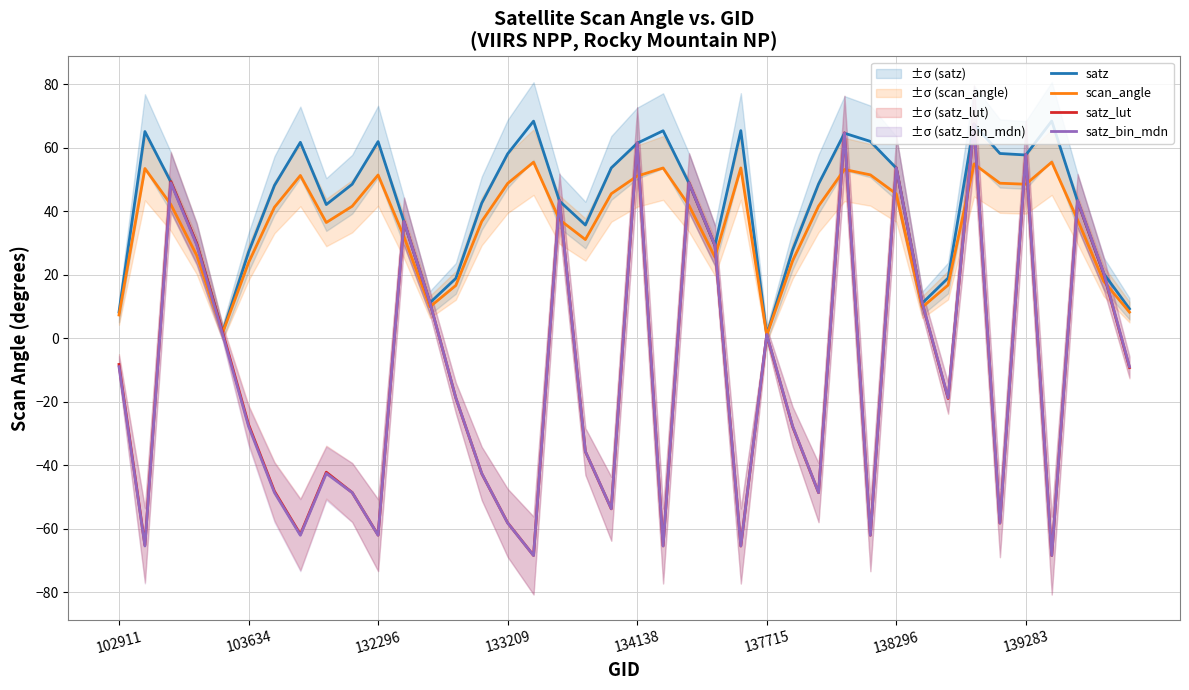

What is the lowest value of the satz_bin_mdn series?

-68.5